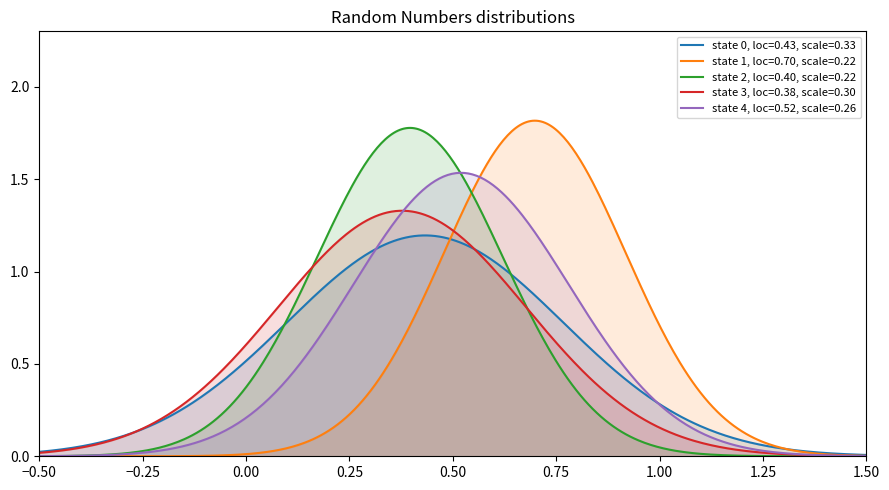

Is it true that the value at 32 is 0.4?

False